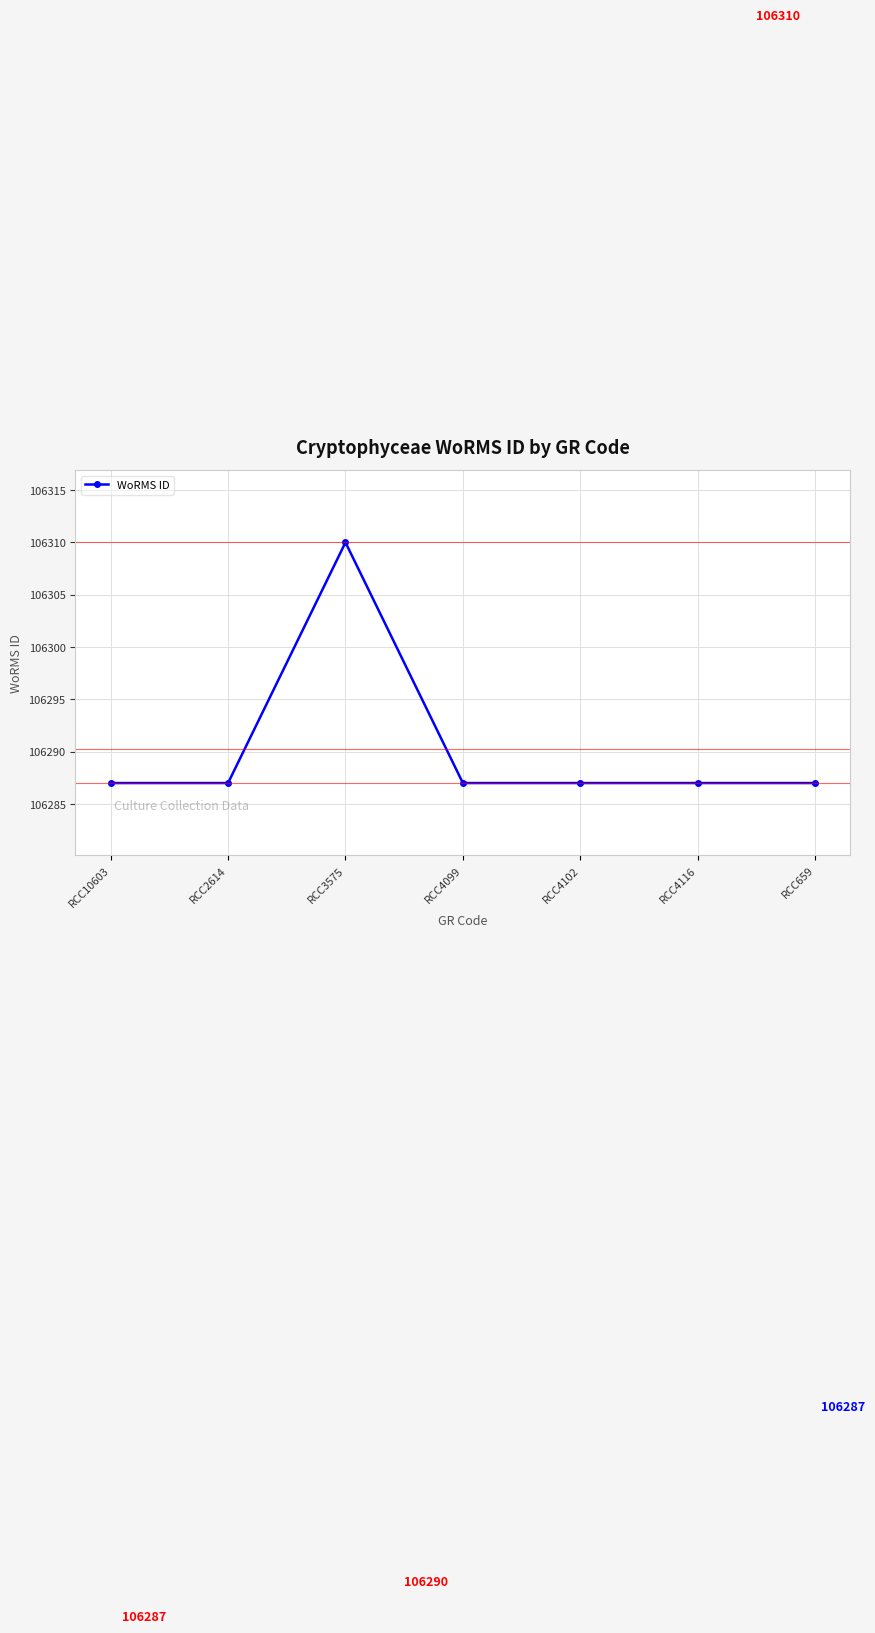

Which has a higher value, RCC3575 or RCC4102?

RCC3575